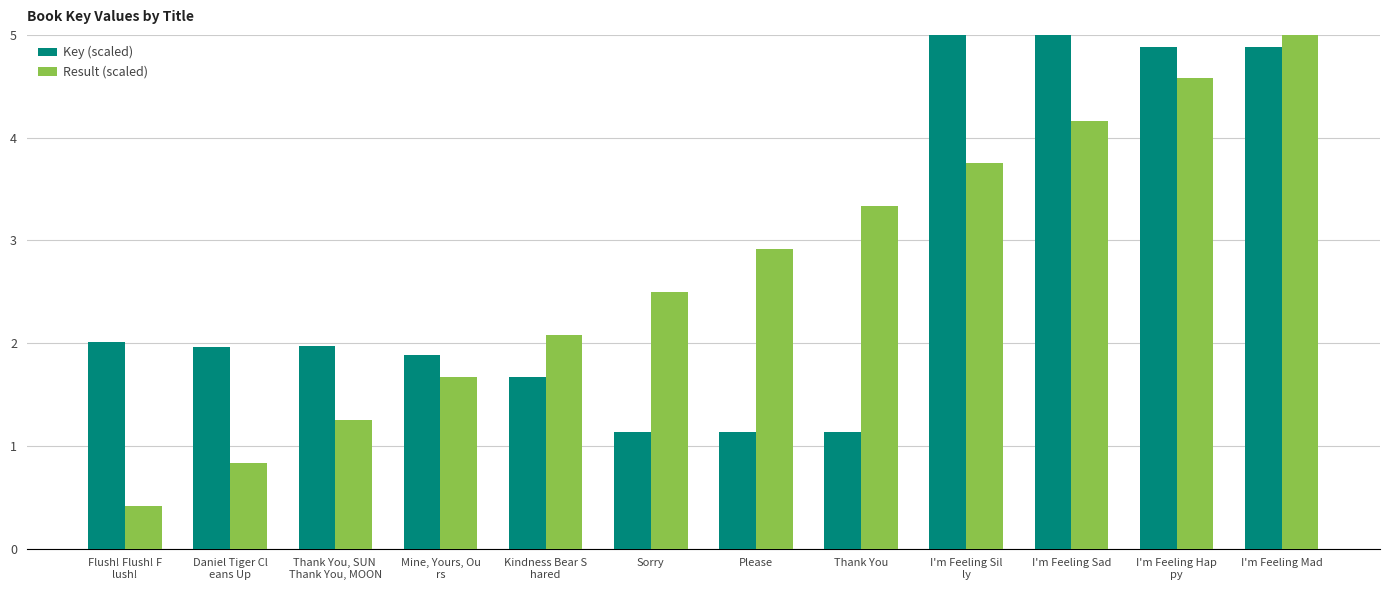

What is the value of the Key (scaled) bar at the 8th from the left?

1.1